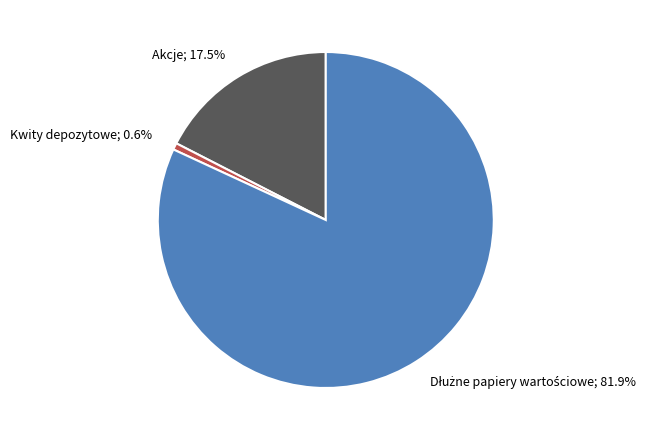

Count the number of slices in the pie.

3